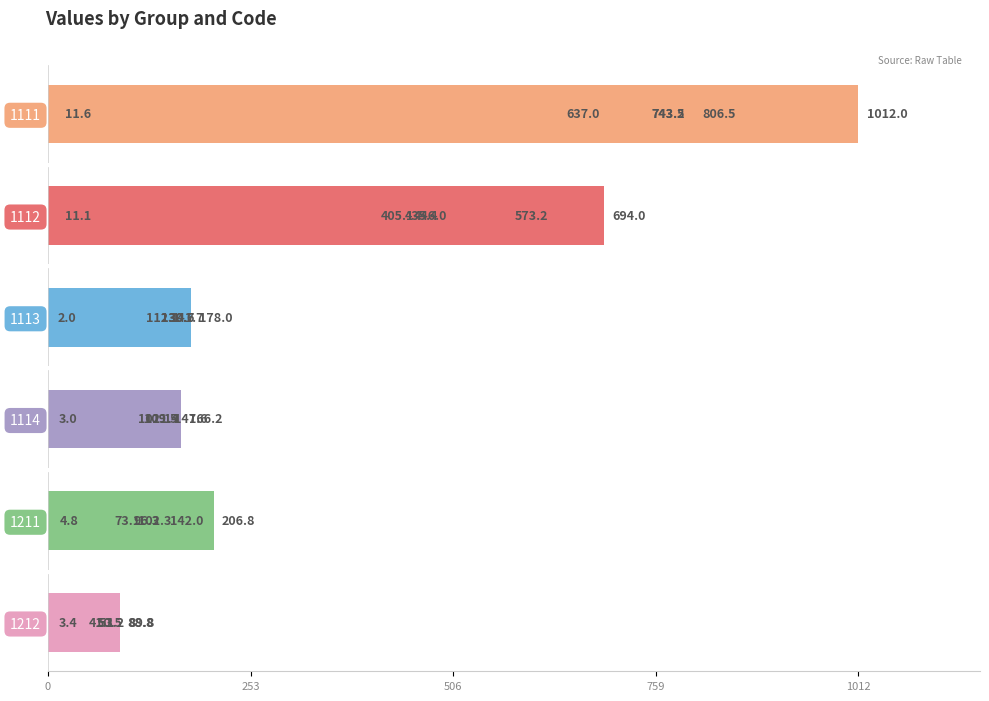

The value of 1113 at LV007 is 35.1. True or false?

False